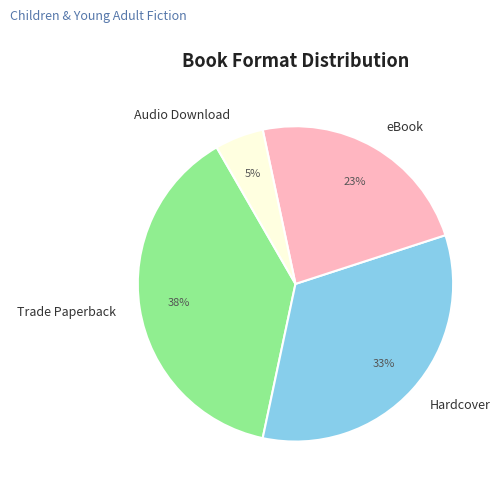

True or false: Hardcover accounts for 33% of the total.

True